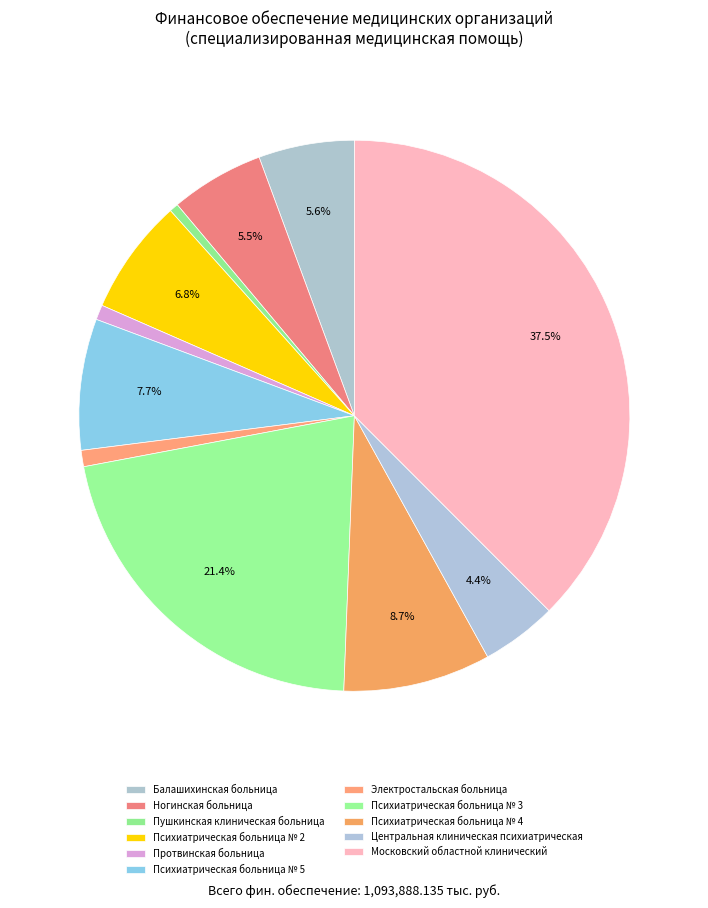

What is the change in value from Психиатрическая больница № 3 to Центральная клиническая психиатрическая?

-185656.9